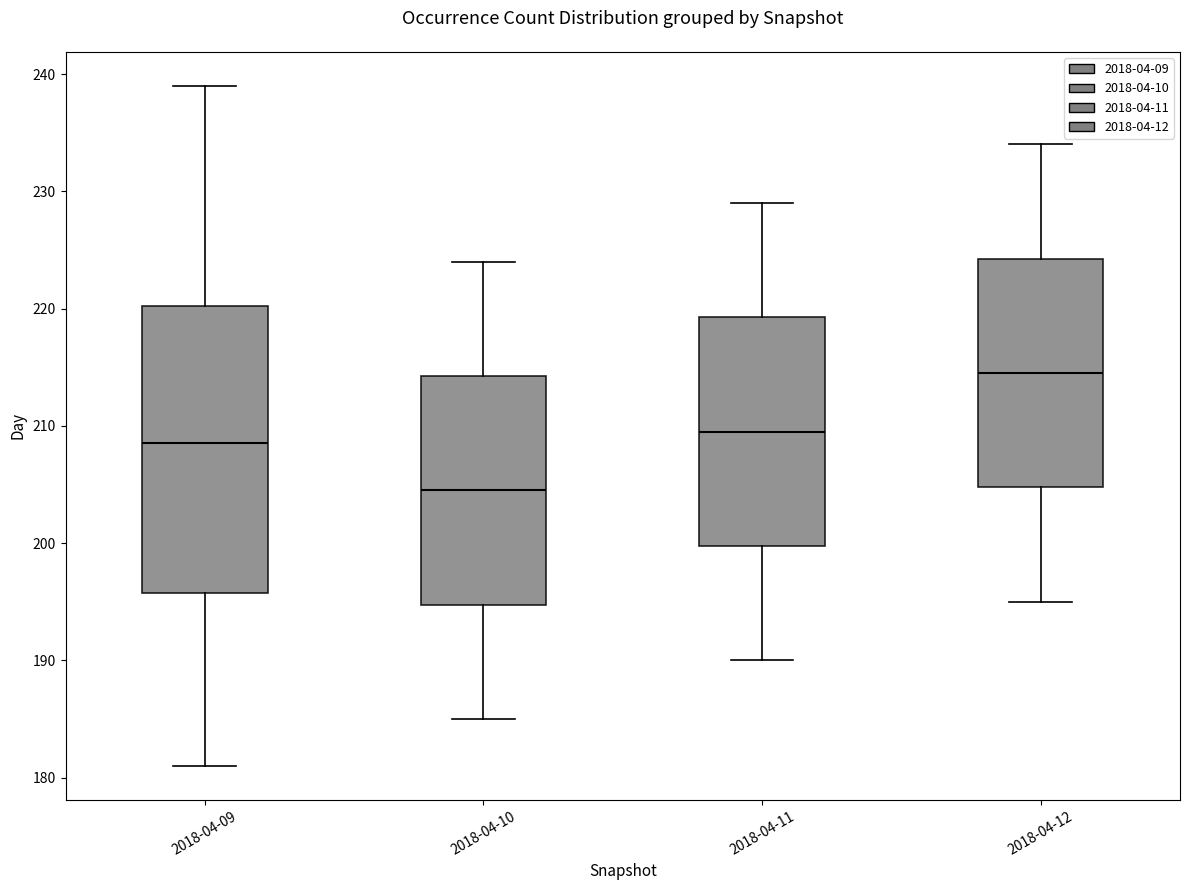

Reading left to right, read every box against the y-axis: the position of its median line, the range the box covers, and the ends of its whiskers. The values are not printed on the chart, so give them approximately, as read against the axis.

2018-04-09: median 209, box 196 to 220, whiskers 181 to 239
2018-04-10: median 205, box 195 to 214, whiskers 185 to 224
2018-04-11: median 210, box 200 to 219, whiskers 190 to 229
2018-04-12: median 215, box 205 to 224, whiskers 195 to 234